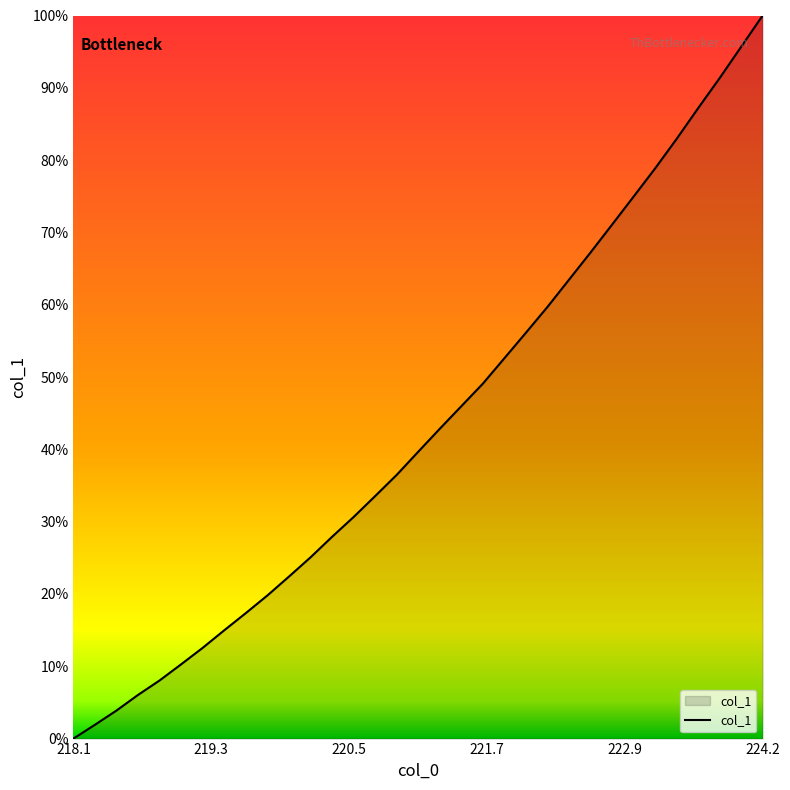

Does the chart display data point markers on the line(s)?

No